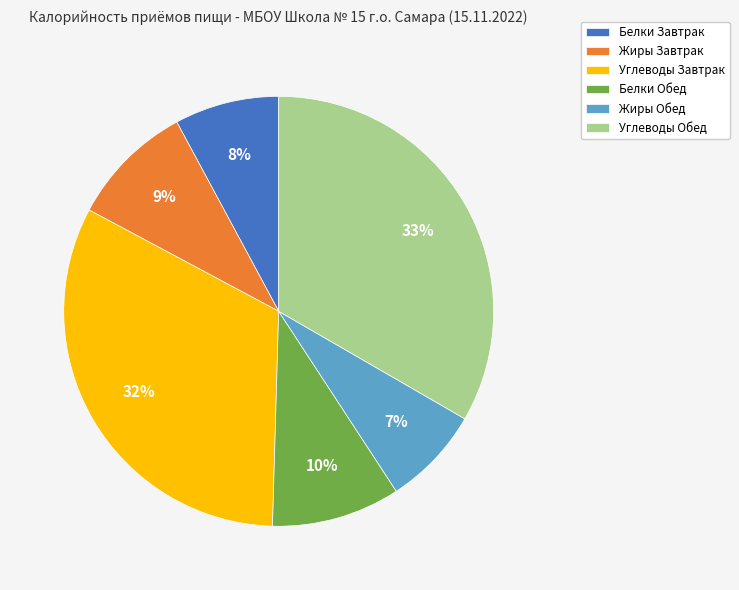

True or false: Белки Обед accounts for 1% of the total.

False